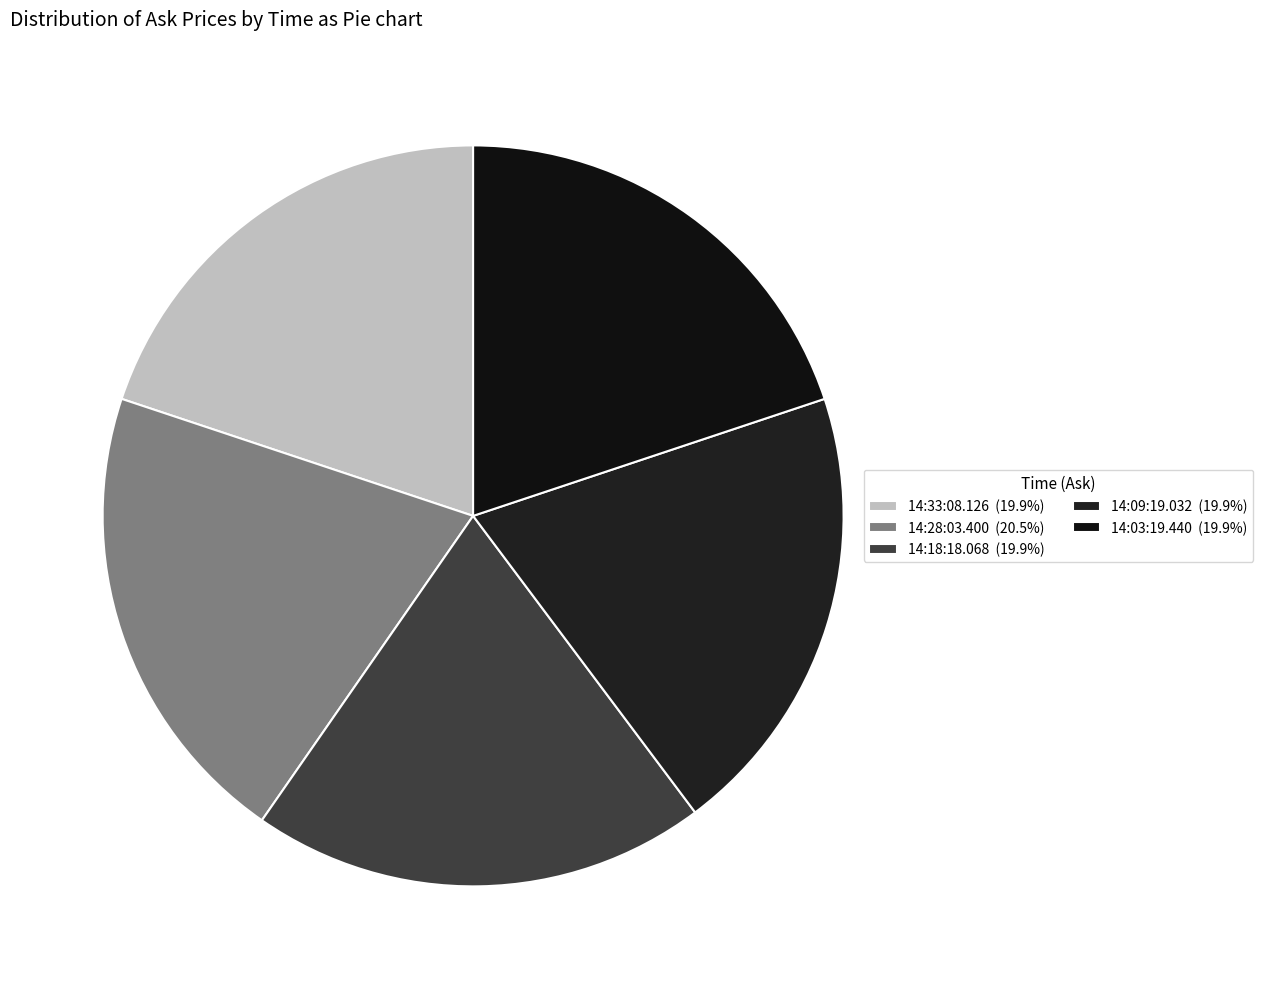

Is there a majority slice in this chart?

No